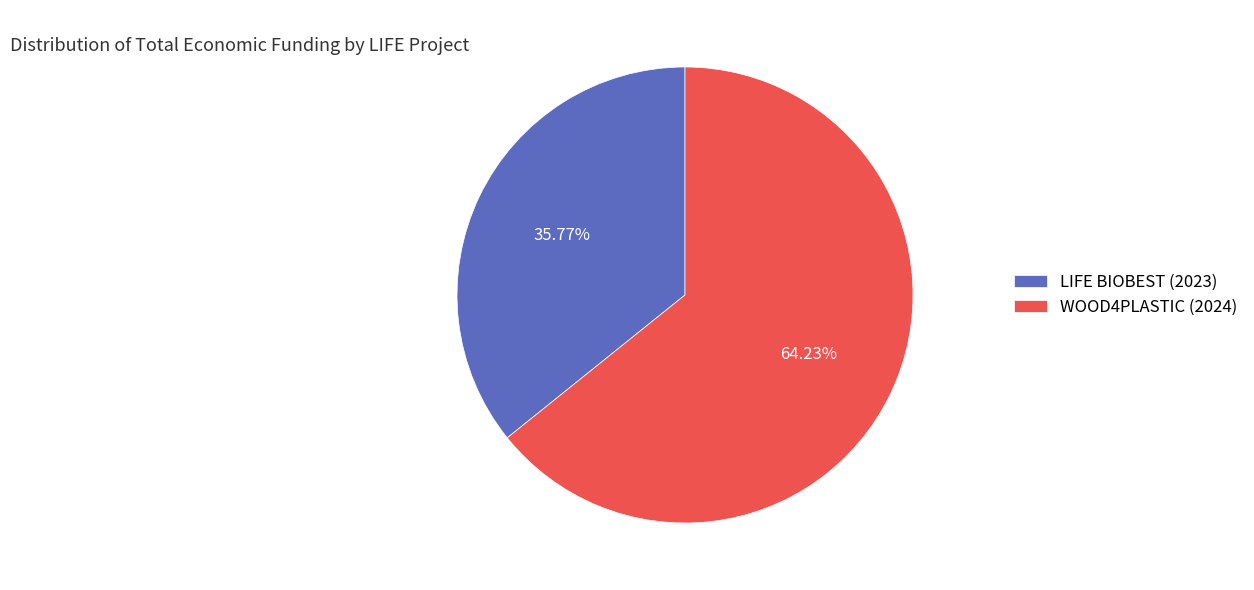

Between LIFE BIOBEST (2023) and WOOD4PLASTIC (2024), which is larger?

WOOD4PLASTIC (2024)